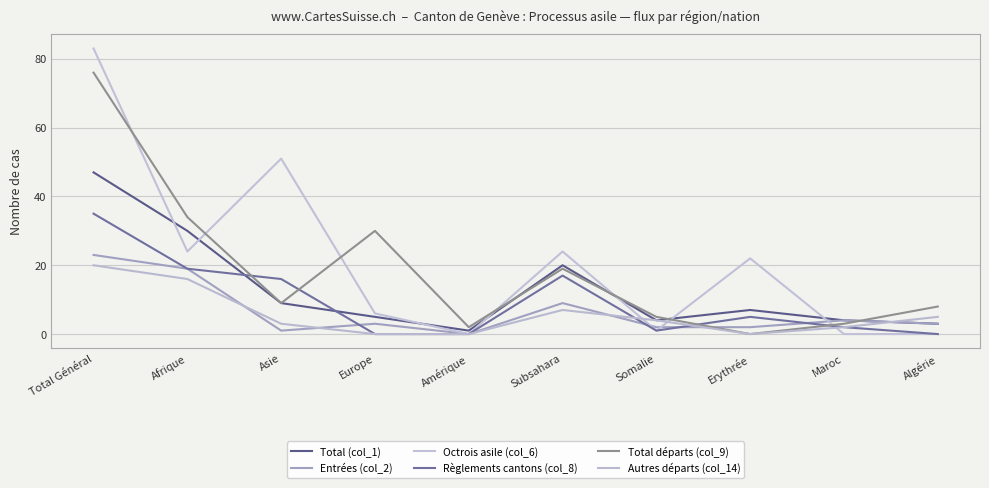

Count the number of data series in this chart.

6